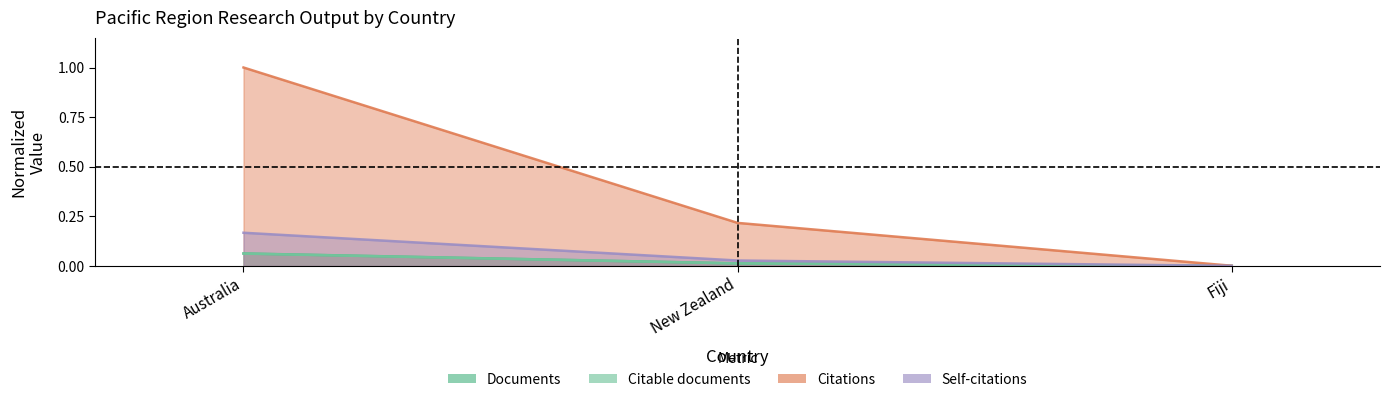

Which category has the lowest value in the Documents series?

Fiji